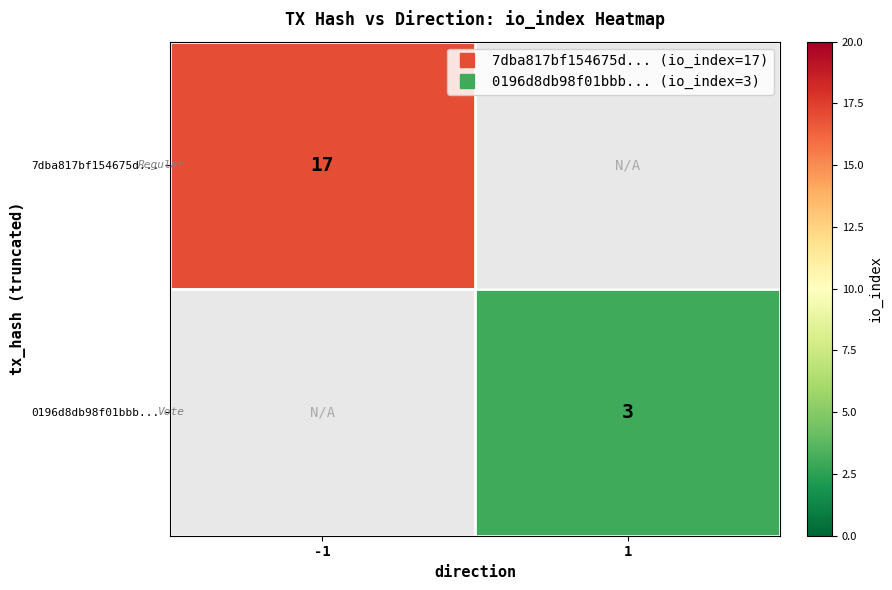

What is the minimum value shown in the chart?

3.0